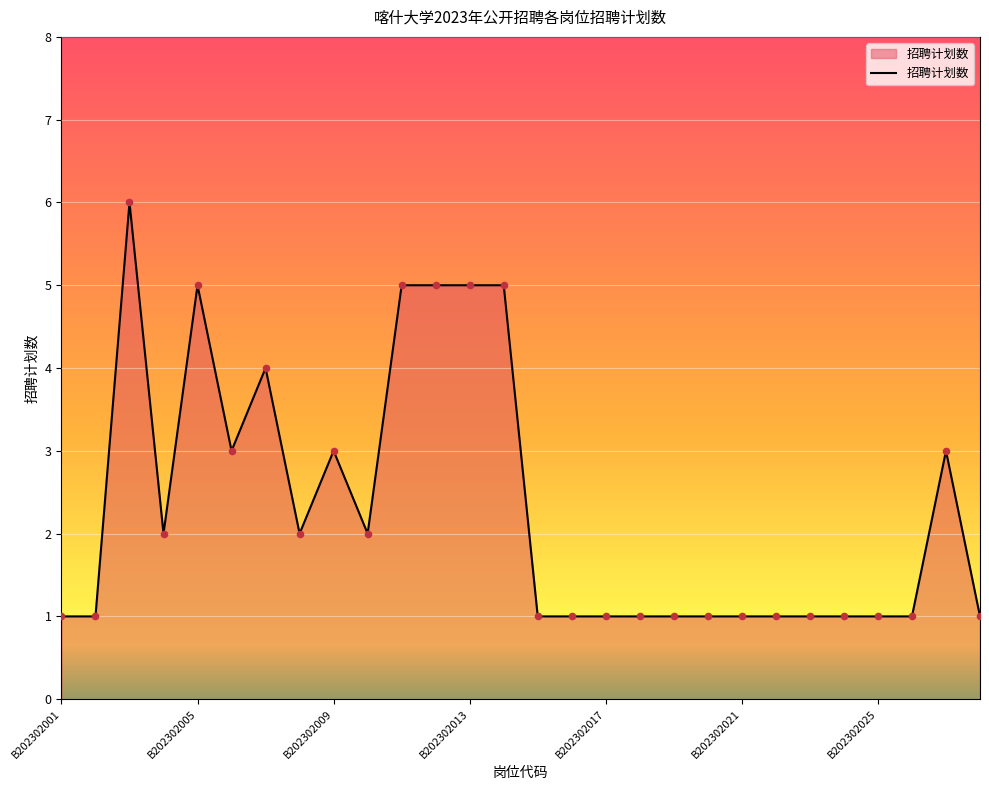

What is the greatest value displayed?

6